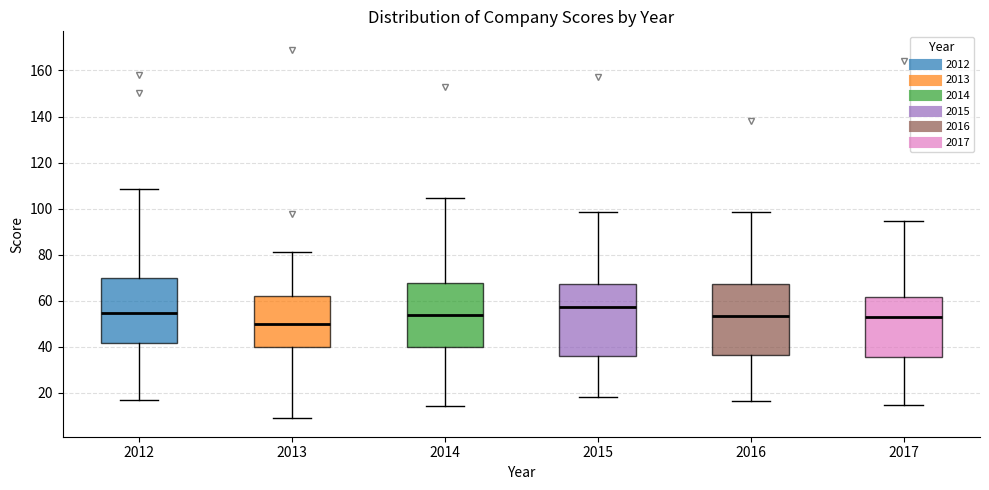

Reading left to right, read every box against the y-axis: the position of its median line, the range the box covers, and the ends of its whiskers. The values are not printed on the chart, so give them approximately, as read against the axis.

2012: median 54, box 42 to 70, whiskers 18 to 108
2013: median 50, box 40 to 62, whiskers 8 to 82
2014: median 54, box 40 to 68, whiskers 14 to 104
2015: median 58, box 36 to 68, whiskers 18 to 98
2016: median 54, box 36 to 68, whiskers 16 to 98
2017: median 52, box 36 to 62, whiskers 14 to 94